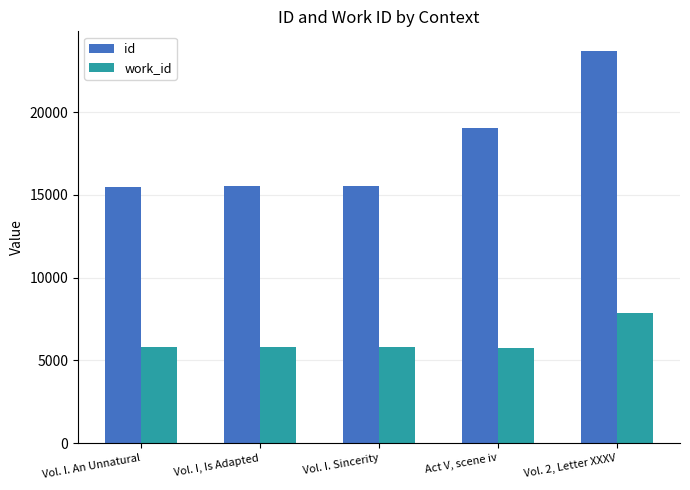

Count the number of data series in this chart.

2